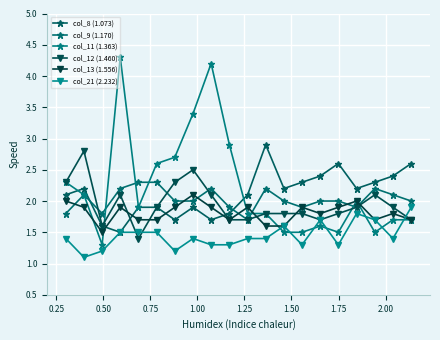

True or false: col_12 (1.460) has more than 2 points higher than both neighbors.

True